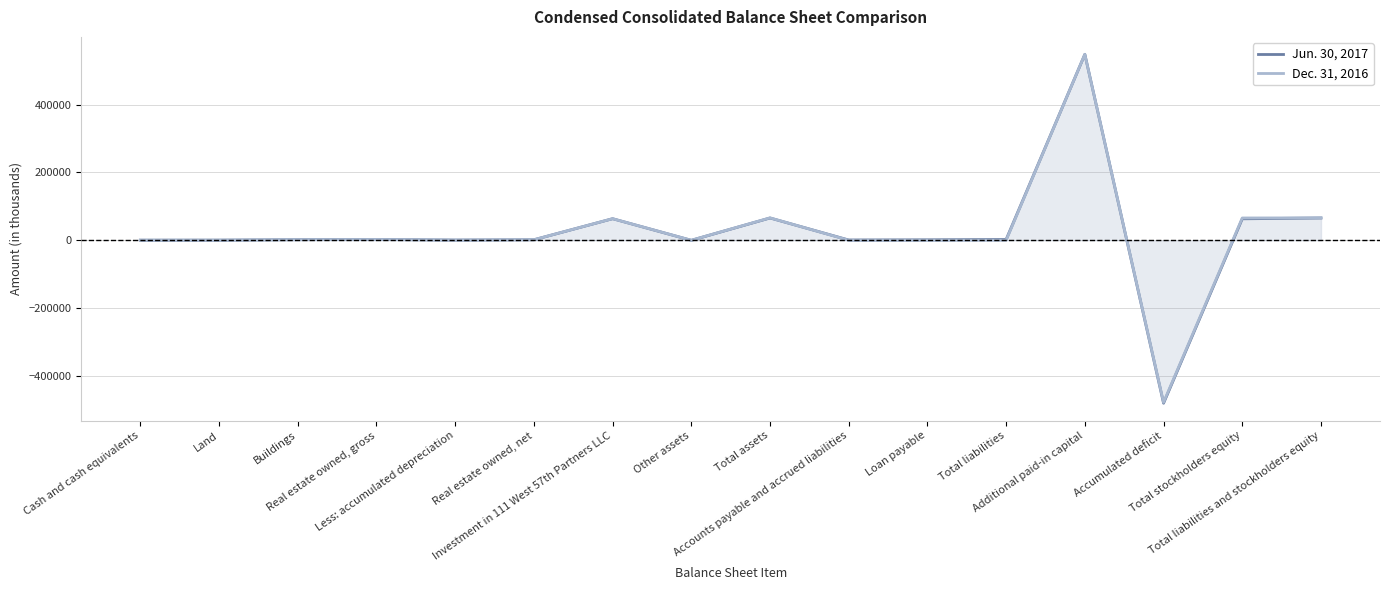

At which label does Jun. 30, 2017 first exceed 1900?

Real estate owned, gross